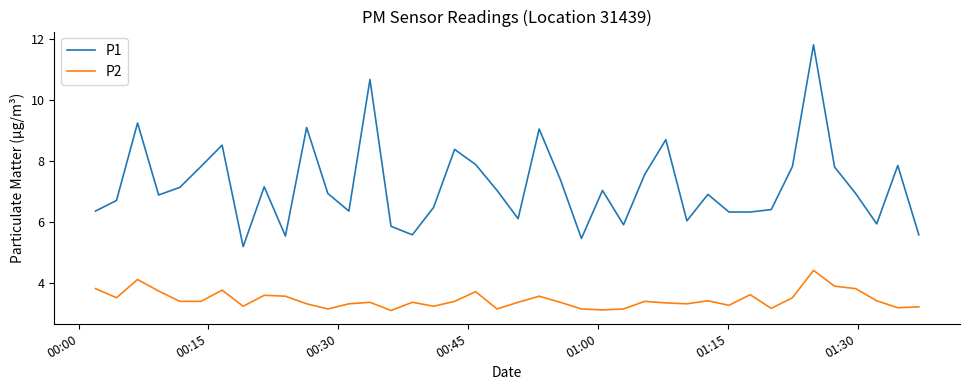

Which series has the largest total across all categories?

P1